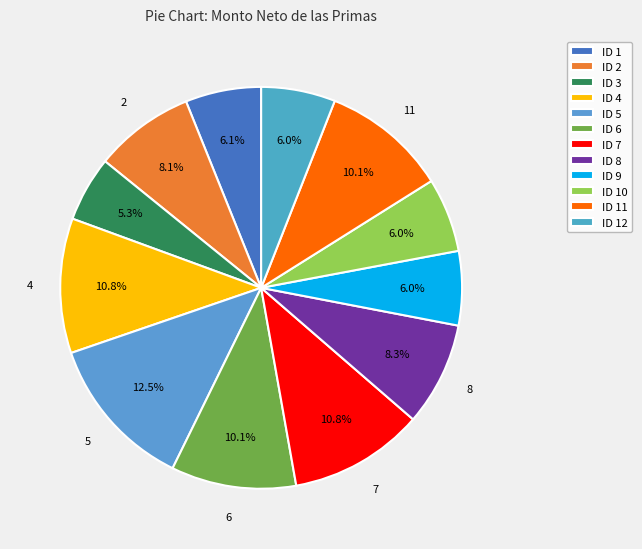

Does any single category account for the majority?

No